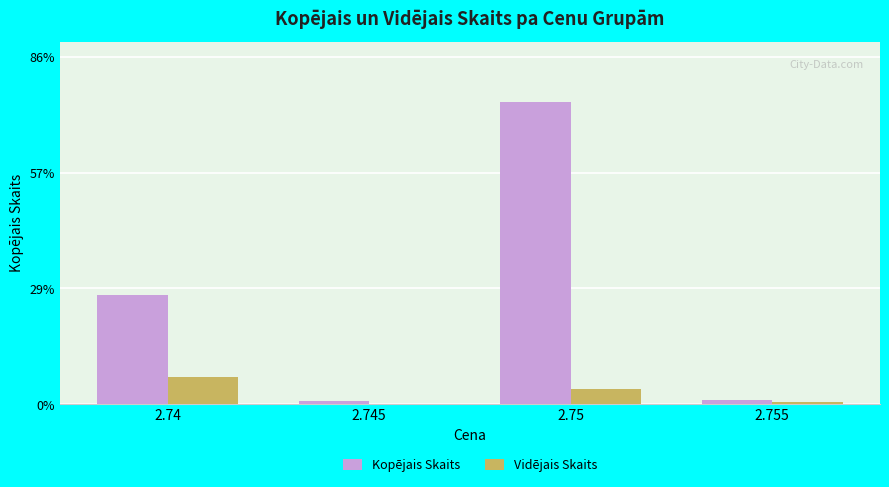

What are all the series names shown in the legend?

Kopējais Skaits, Vidējais Skaits